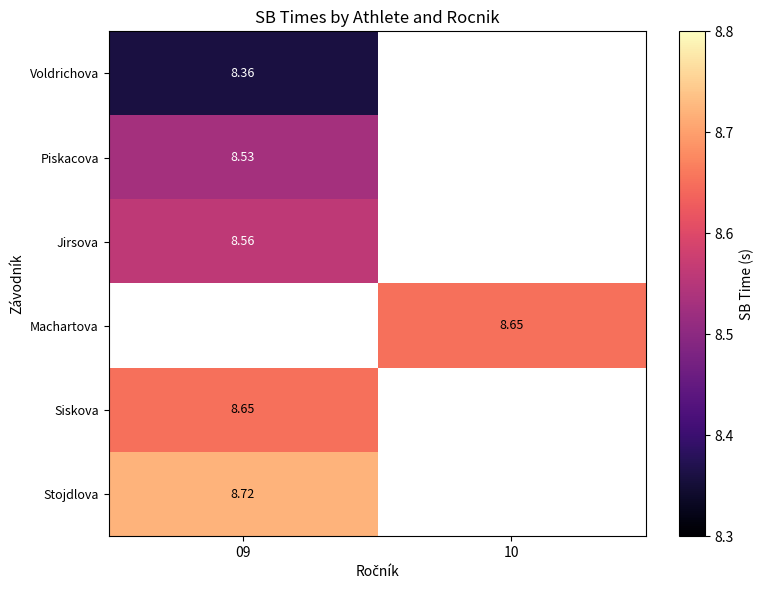

Count the number of categories in the chart.

2